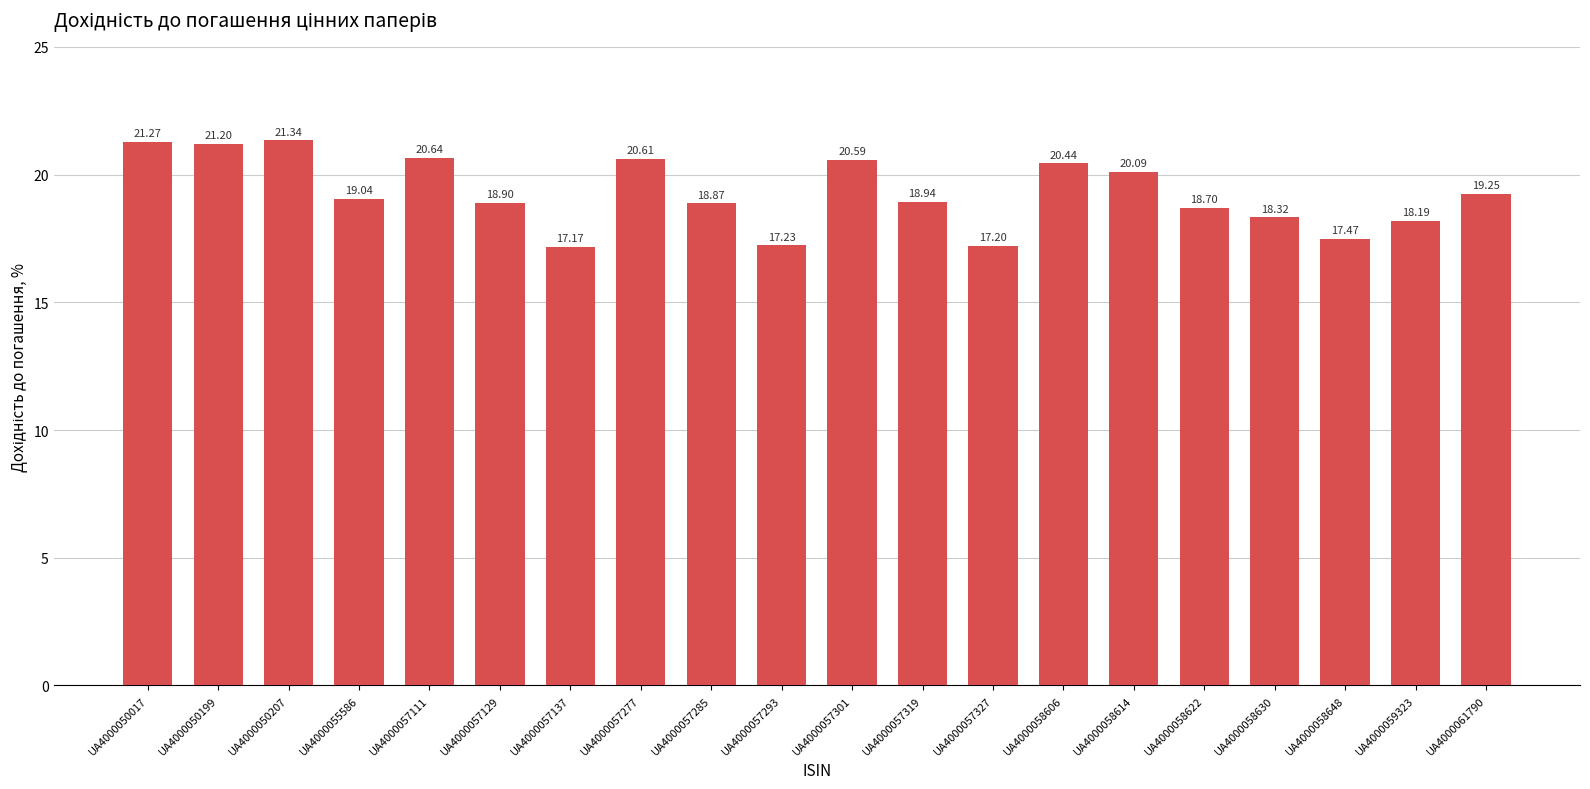

Which label corresponds to the smallest value in the chart?

UA4000057137